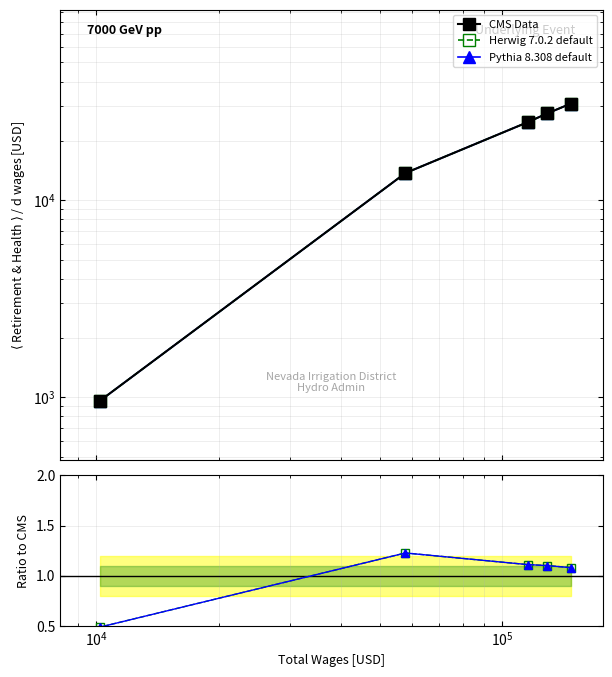

What is the maximum value shown in the chart?

30874.0